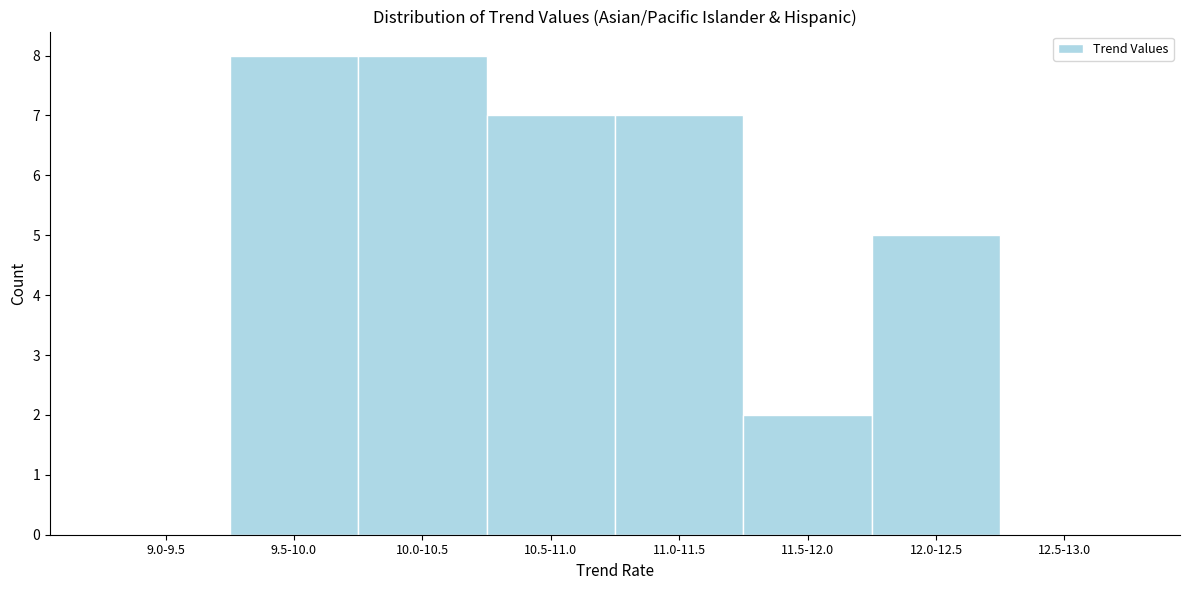

Reading left to right, extract all data points from this chart.

9.0-9.5=0	9.5-10.0=8	10.0-10.5=8	10.5-11.0=7	11.0-11.5=7	11.5-12.0=2	12.0-12.5=5	12.5-13.0=0